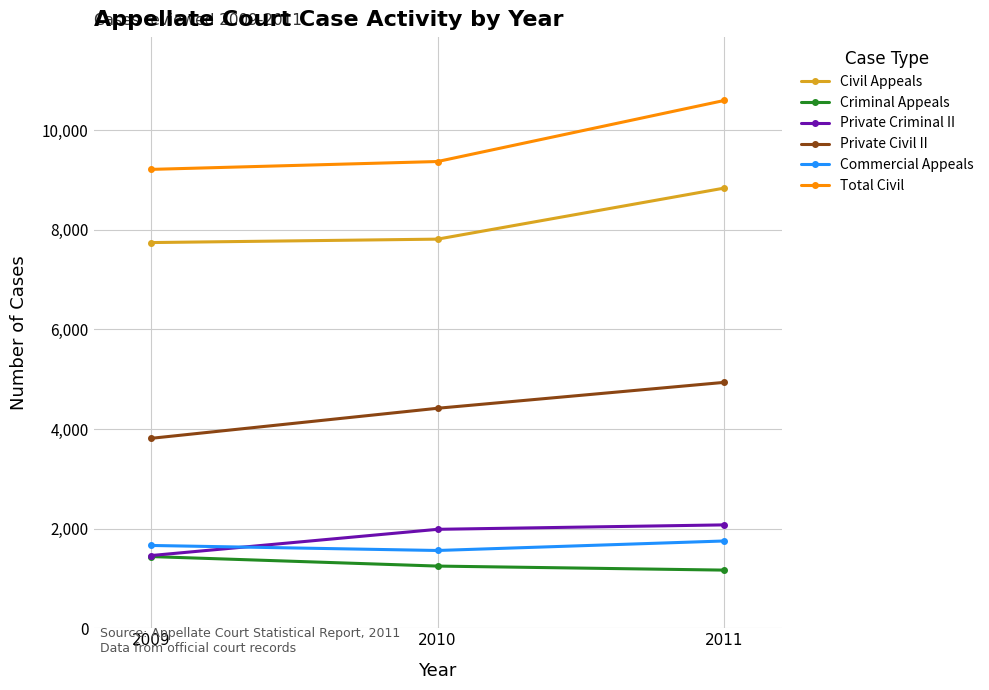

Count the Private Civil II values in the range 3812 to 4936.

3